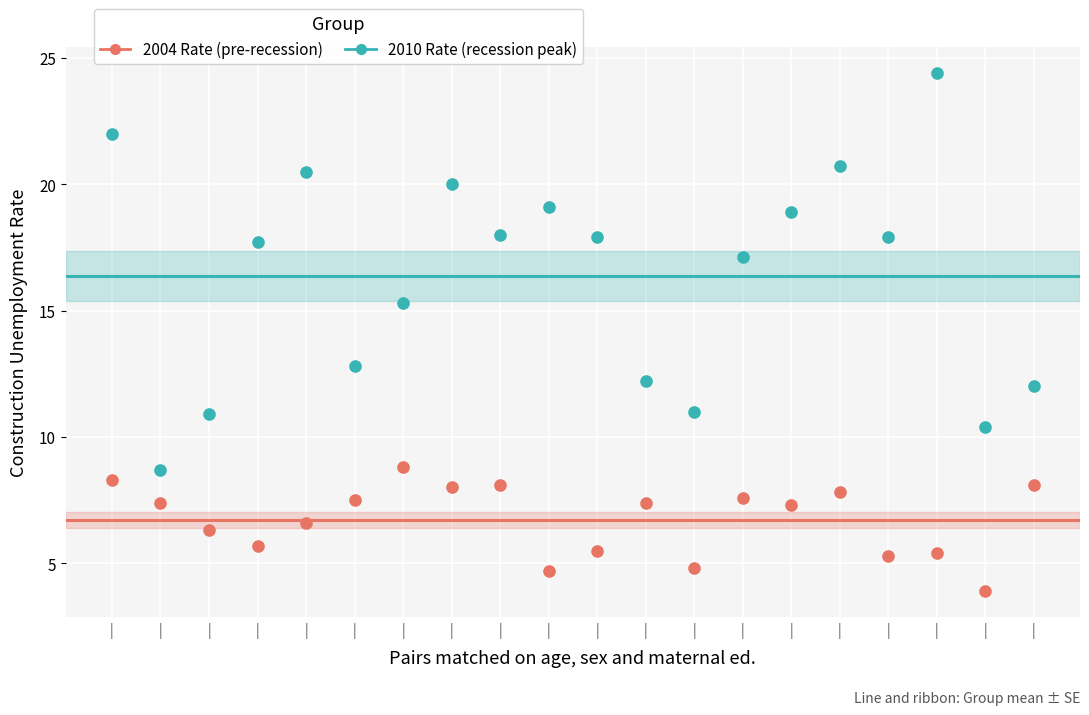

Across all data points, what is the range of Y values (max minus min)?

20.5